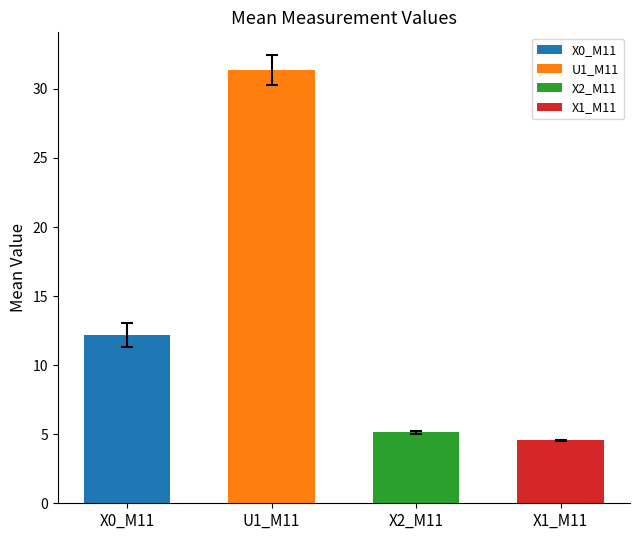

Is it true that the value at X1_M11 is 4.6?

True